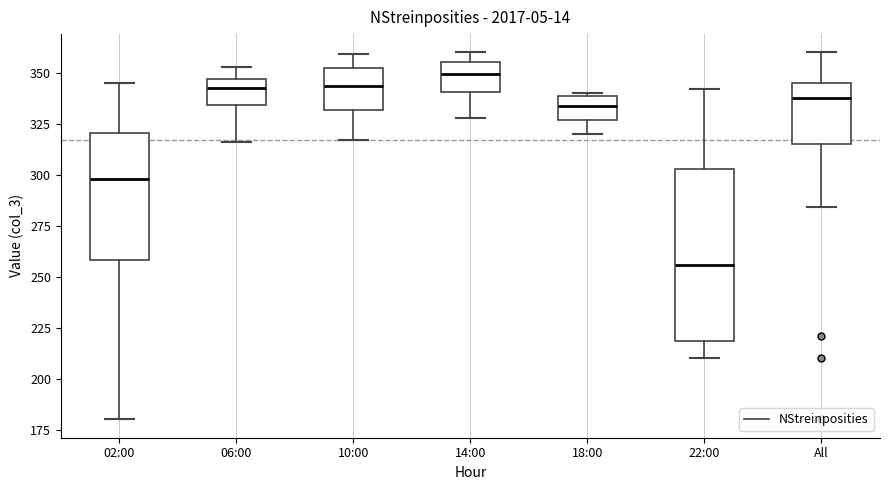

Which box is the tallest, from its lower edge to its upper edge?

22:00